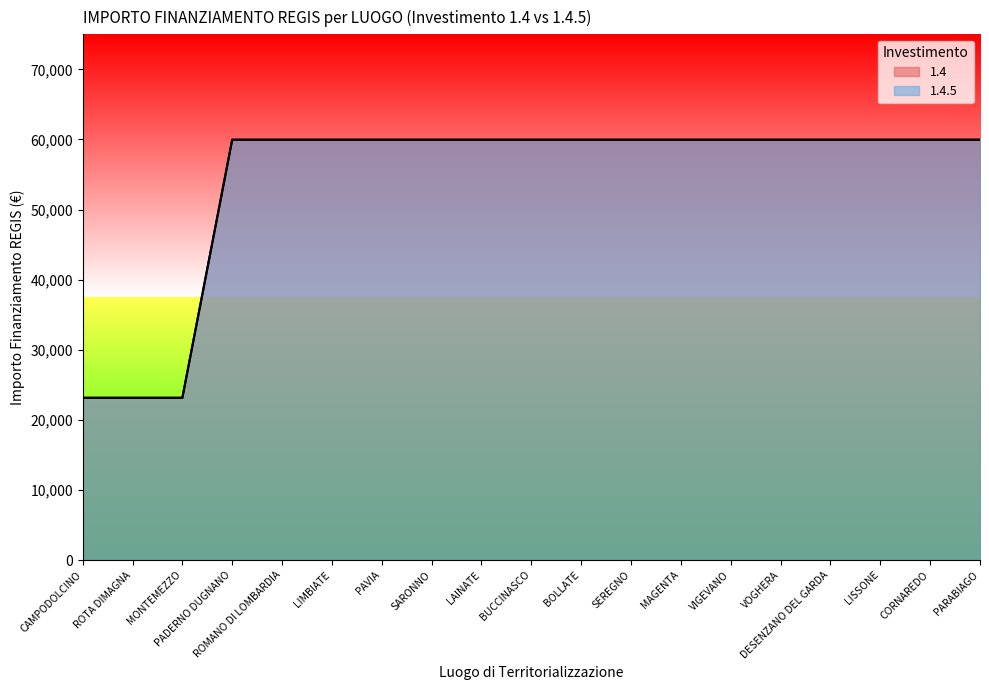

What are all the series names shown in the legend?

1.4, 1.4.5